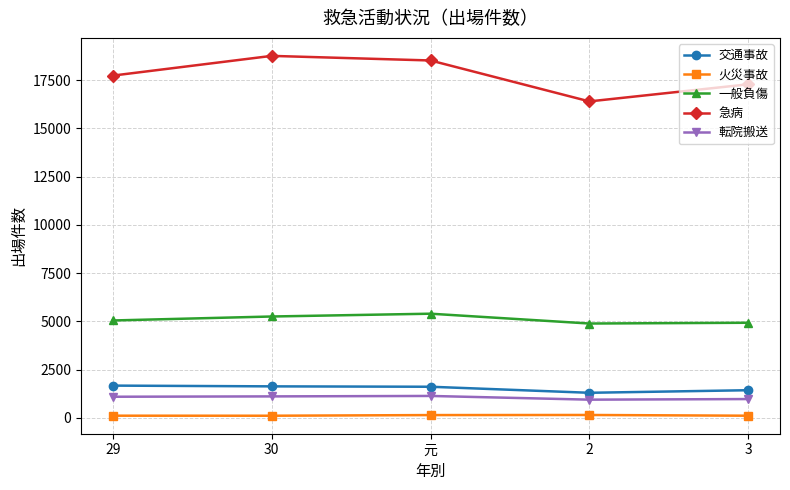

How many lines are shown in the chart?

5